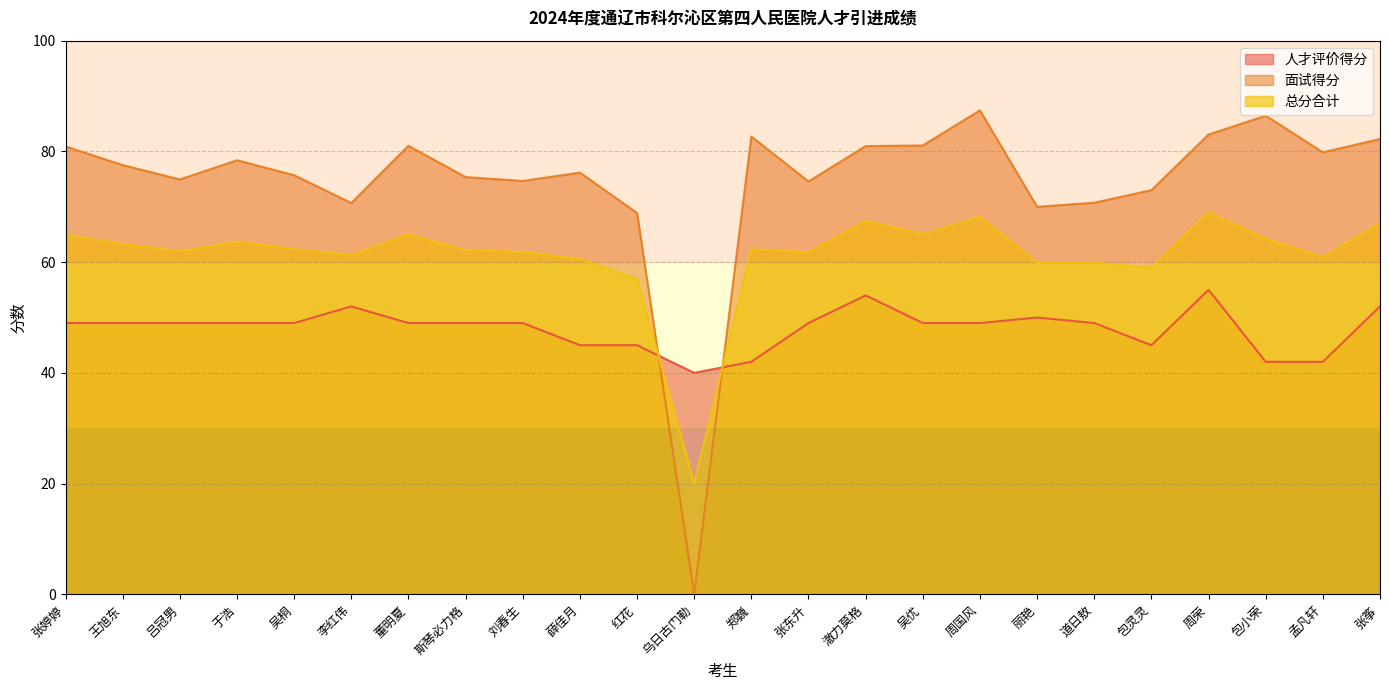

What is the spread (max minus min) of values at 道日敖?

21.7